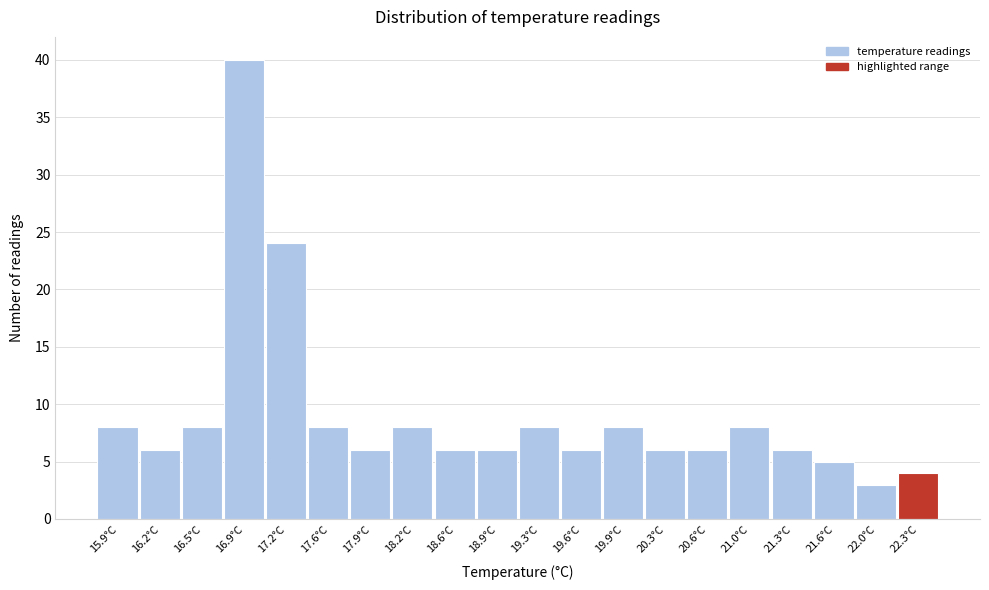

Reading left to right, list every bar in this chart as the range it spans on the x-axis followed by its height. Neither the bar edges nor the heights are printed on the chart, so give them approximately, as read against the axes.

15.70 to 16.04: 8
16.04 to 16.38: 6
16.38 to 16.72: 8
16.72 to 17.06: 40
17.06 to 17.40: 24
17.40 to 17.74: 8
17.74 to 18.08: 6
18.08 to 18.42: 8
18.42 to 18.76: 6
18.76 to 19.10: 6
19.10 to 19.44: 8
19.44 to 19.78: 6
19.78 to 20.12: 8
20.12 to 20.46: 6
20.46 to 20.80: 6
20.80 to 21.14: 8
21.14 to 21.48: 6
21.48 to 21.82: 5
21.82 to 22.16: 3
22.16 to 22.50: 4